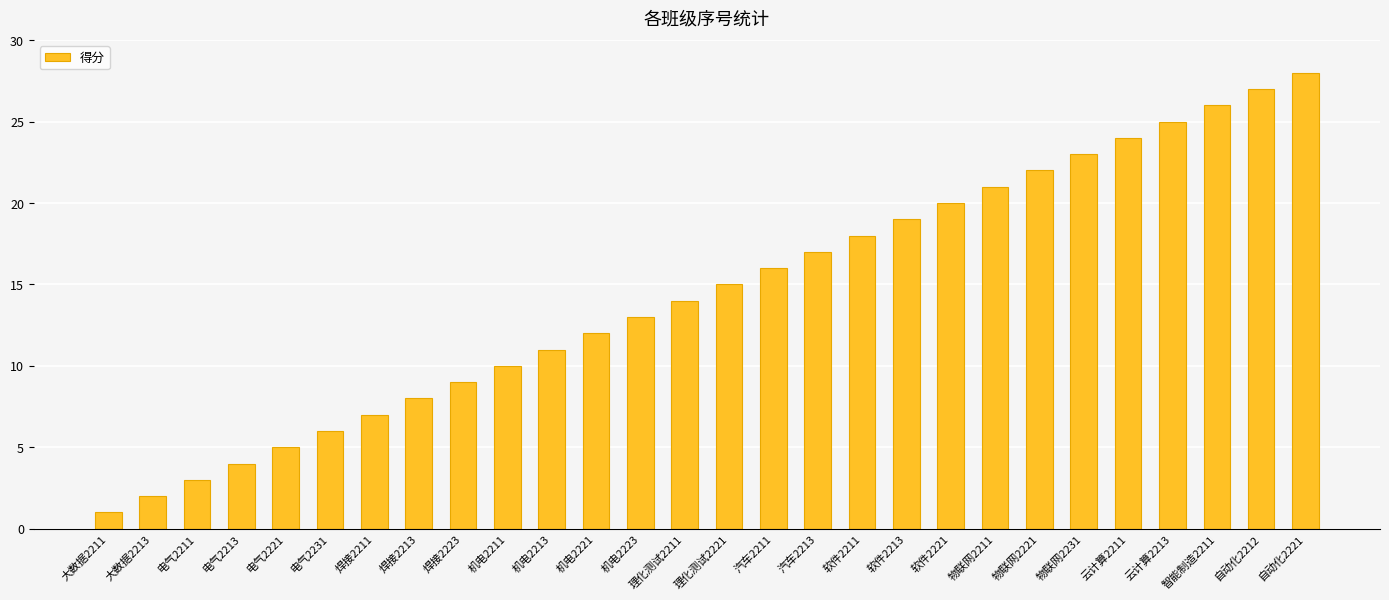

What is the change in value from 理化测试2221 to 物联网2231?

+8